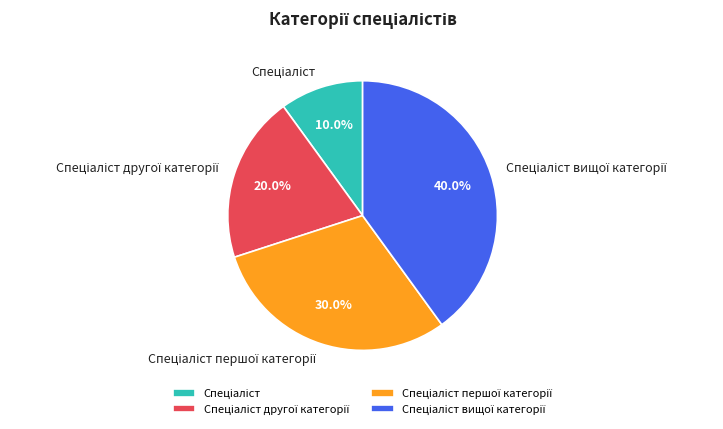

Is there any slice that represents more than half of the pie?

No